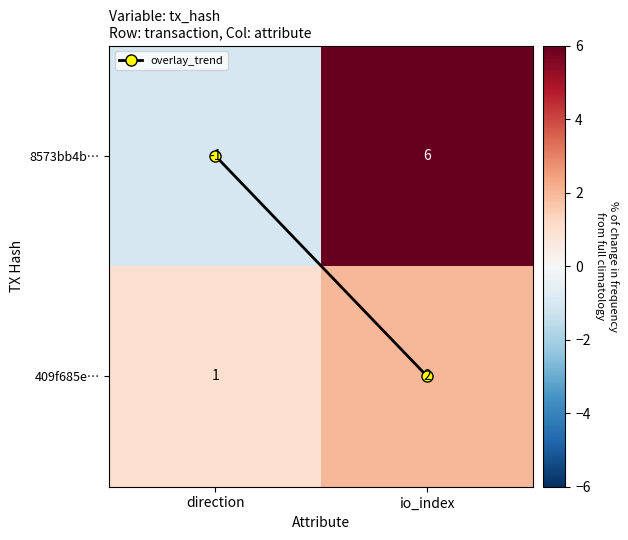

What is the smallest value displayed?

-1